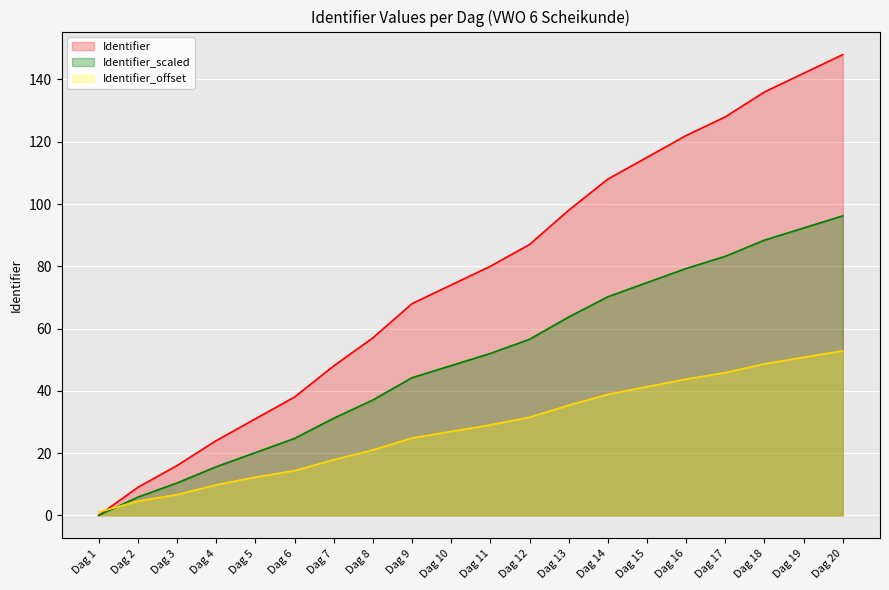

Is it true that Identifier_scaled equals 44.2 at Dag 9?

True